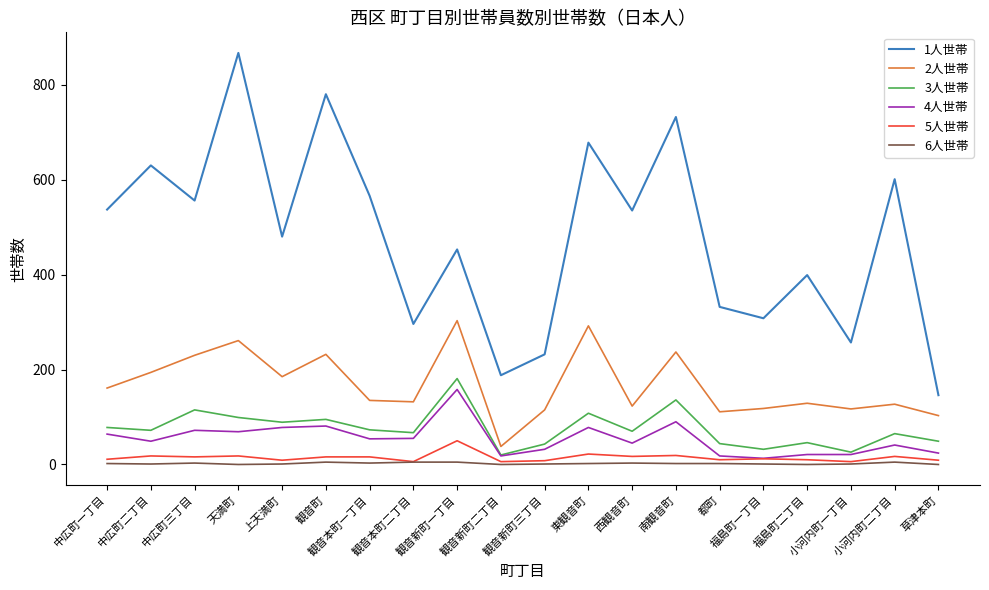

What position from the left is 観音町?

6